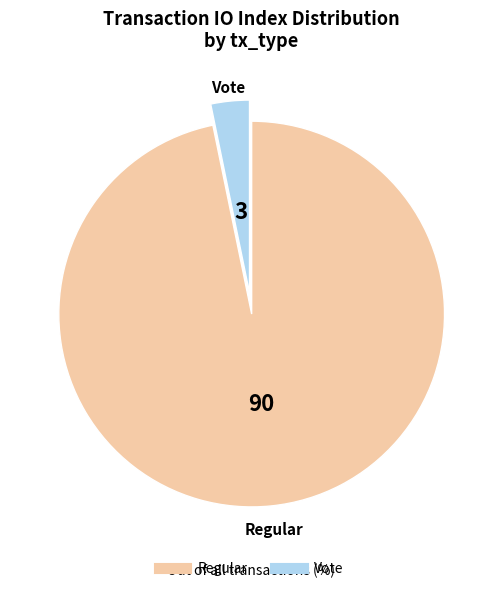

Is there any slice that represents more than half of the pie?

Yes